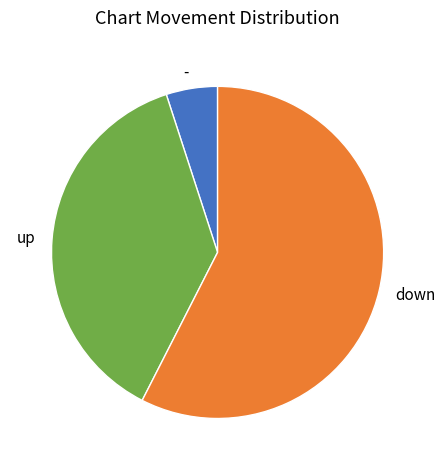

Approximately how many times larger is the value at down compared to up?

1.5